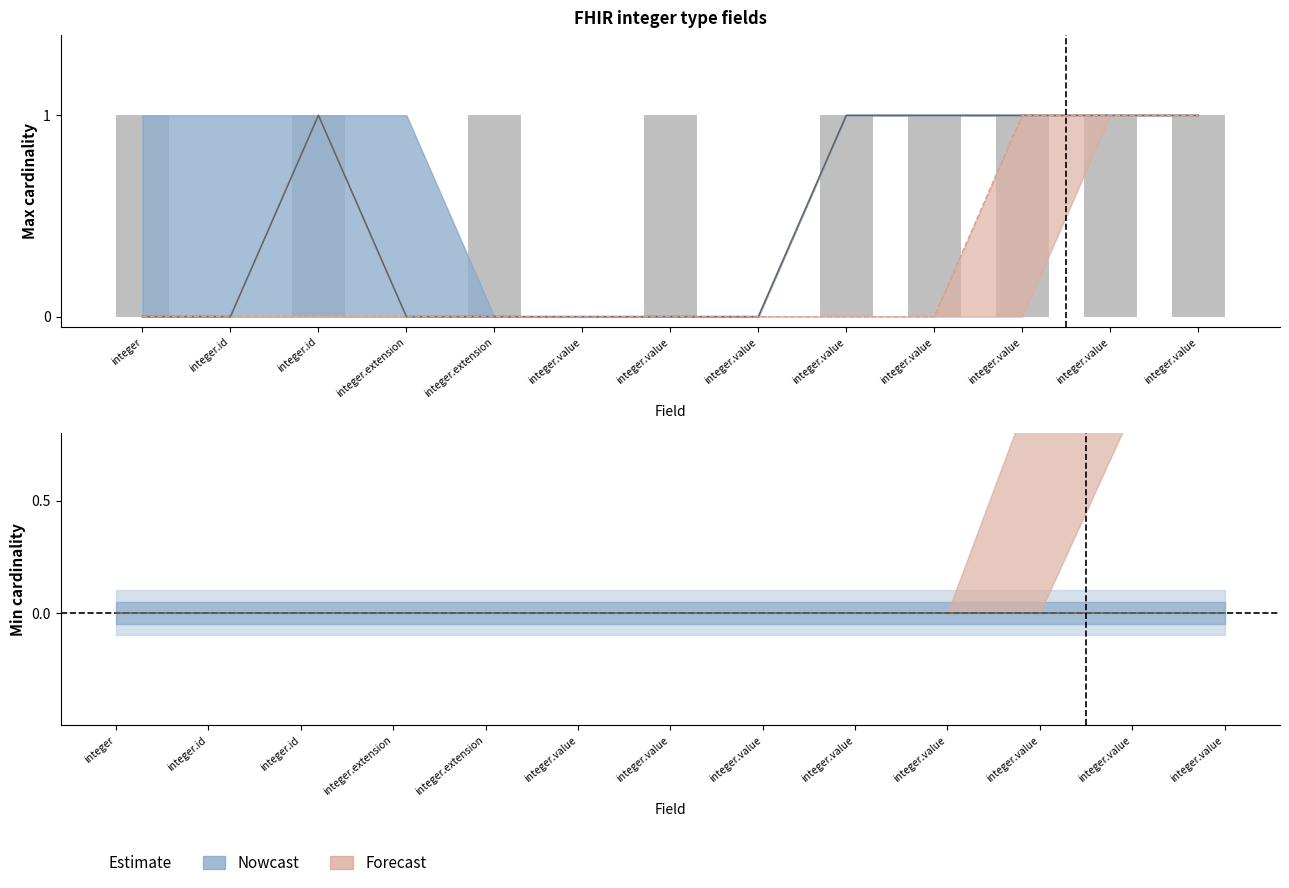

Which label corresponds to the largest value in the chart?

integer.value